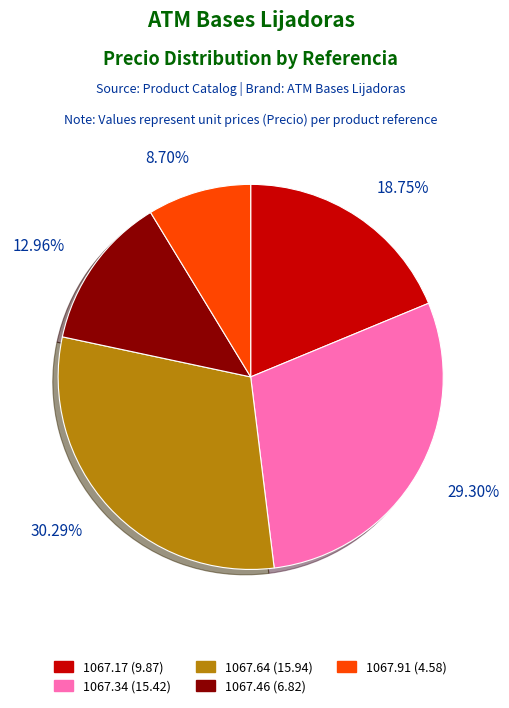

To the nearest percent, what percentage of the pie is 1067.34?

29%